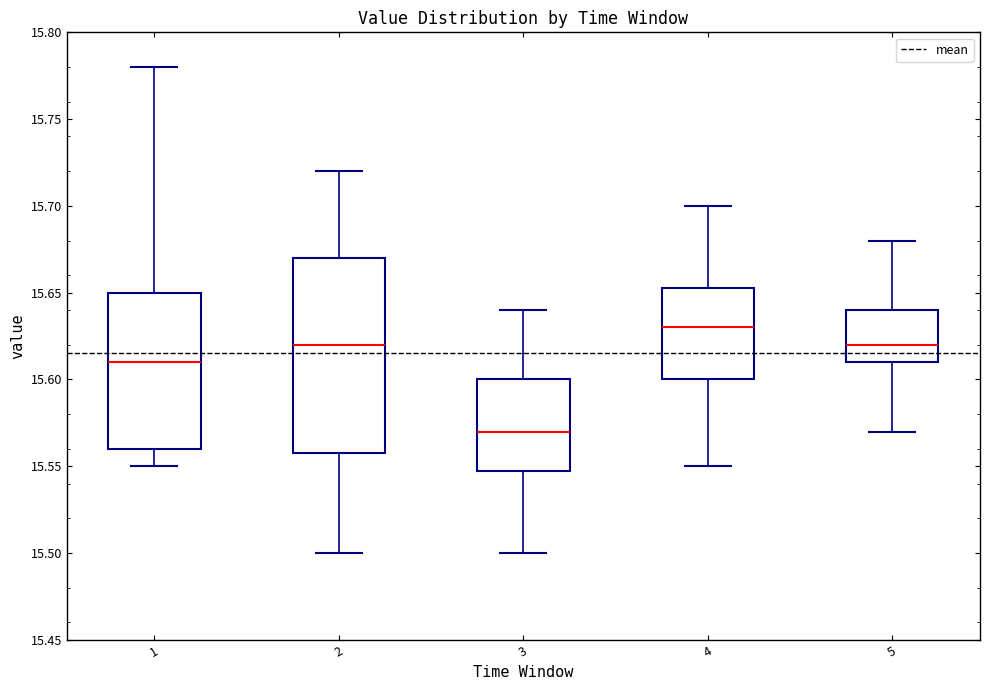

Reading left to right, transcribe this box plot: for each box, give where its median line is, the range the box spans, and where its two whiskers end, as read against the y-axis. The values are not printed on the chart, so give them approximately, as read against the axis.

1: median 15.610, box 15.560 to 15.650, whiskers 15.550 to 15.780
2: median 15.620, box 15.560 to 15.670, whiskers 15.500 to 15.720
3: median 15.570, box 15.550 to 15.600, whiskers 15.500 to 15.640
4: median 15.630, box 15.600 to 15.655, whiskers 15.550 to 15.700
5: median 15.620, box 15.610 to 15.640, whiskers 15.570 to 15.680